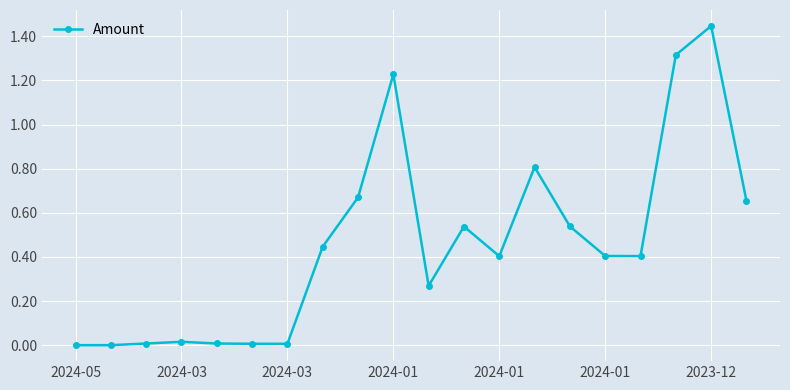

Reading right to left, list all the values displayed in this chart.

0.7	1.4	1.3	0.4	0.4	0.5	0.8	0.4	0.5	0.3	1.2	0.7	0.4	0.0	0.0	0.0	0.0	0.0	0.0	0.0